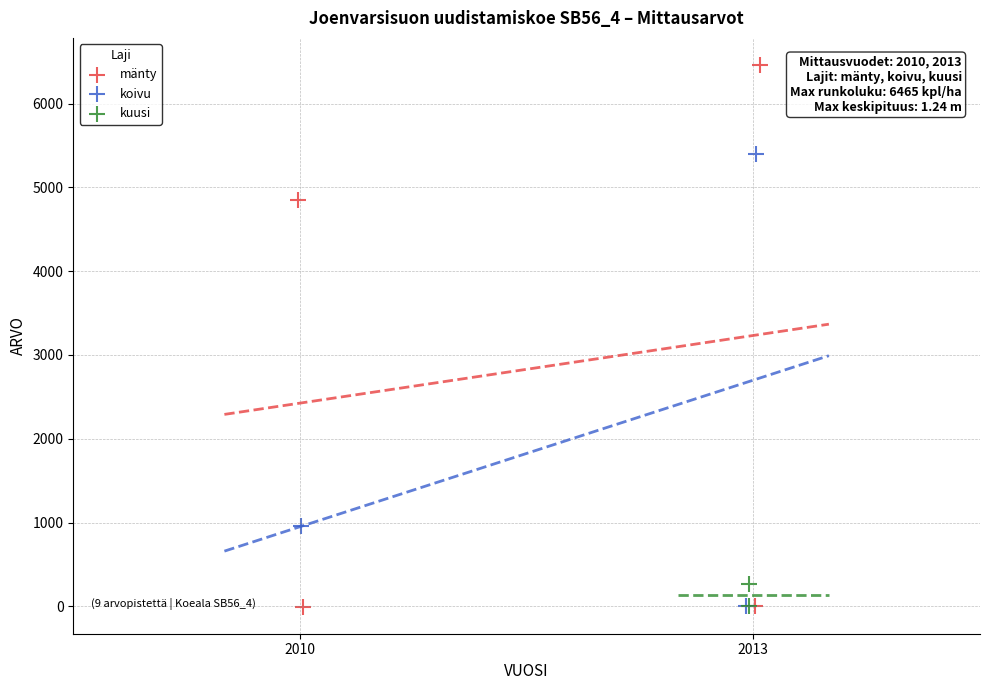

Which series has the widest spread of Y values?

mänty